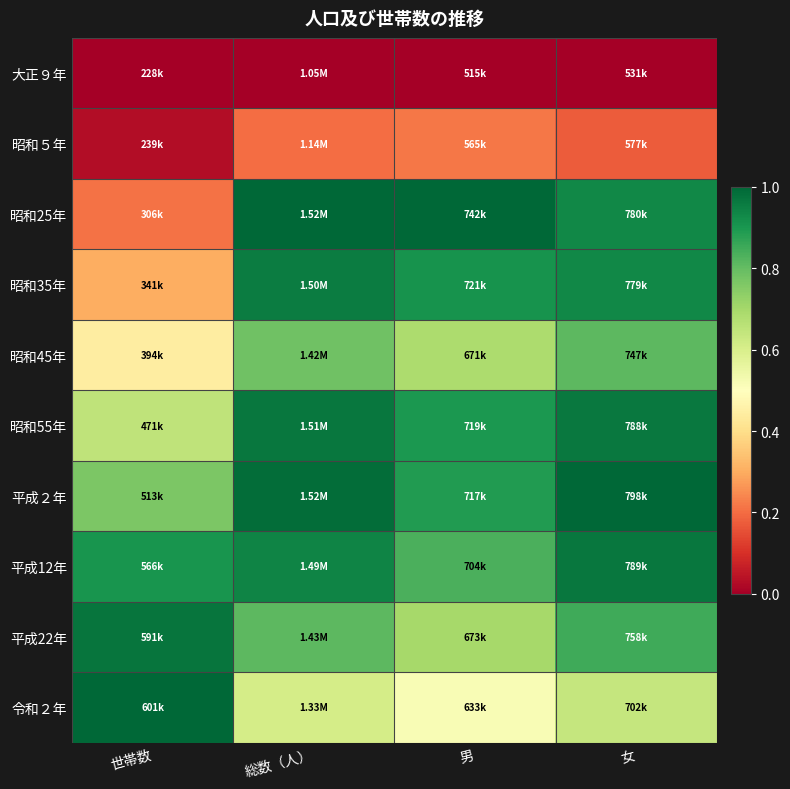

Reading left to right, transcribe all the data shown in this chart.

大正９年: 世帯数=0.0	総数（人）=0.0	男=0.0	女=0.0
昭和５年: 世帯数=0.0	総数（人）=0.2	男=0.2	女=0.2
昭和25年: 世帯数=0.2	総数（人）=1.0	男=1.0	女=0.9
昭和35年: 世帯数=0.3	総数（人）=1.0	男=0.9	女=0.9
昭和45年: 世帯数=0.4	総数（人）=0.8	男=0.7	女=0.8
昭和55年: 世帯数=0.6	総数（人）=1.0	男=0.9	女=1.0
平成２年: 世帯数=0.8	総数（人）=1.0	男=0.9	女=1.0
平成12年: 世帯数=0.9	総数（人）=0.9	男=0.8	女=1.0
平成22年: 世帯数=1.0	総数（人）=0.8	男=0.7	女=0.9
令和２年: 世帯数=1.0	総数（人）=0.6	男=0.5	女=0.6